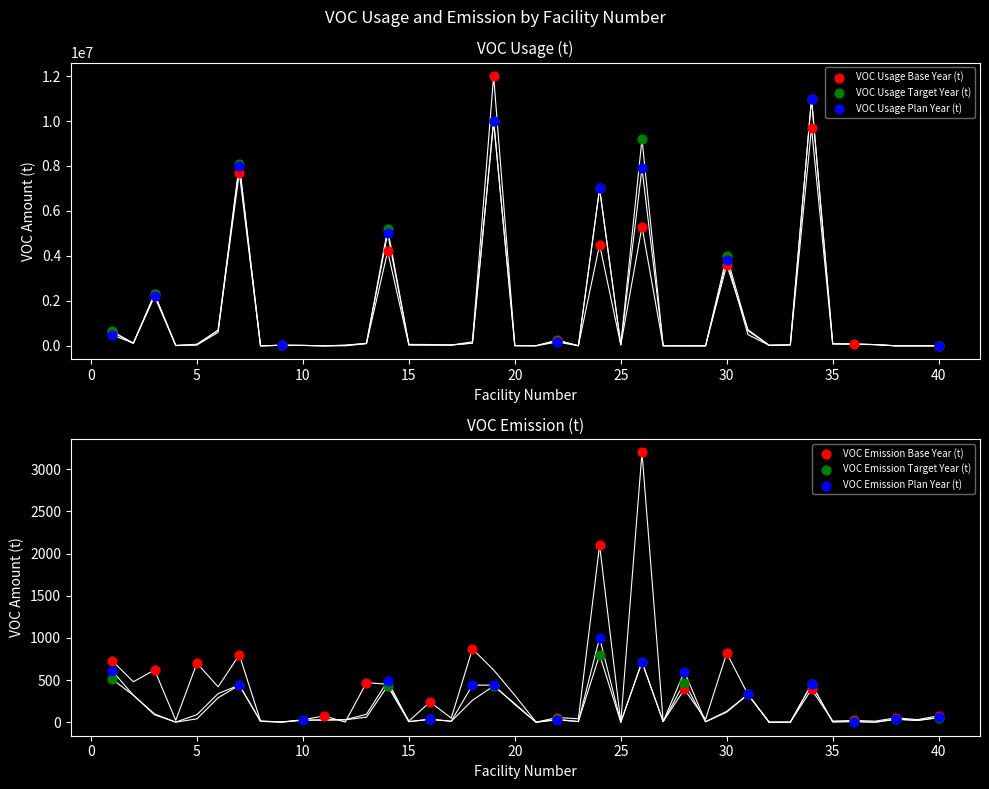

What are all the series names shown in the legend?

VOC Usage Base Year (t), VOC Usage Target Year (t), VOC Usage Plan Year (t), VOC Emission Base Year (t), VOC Emission Target Year (t), VOC Emission Plan Year (t)